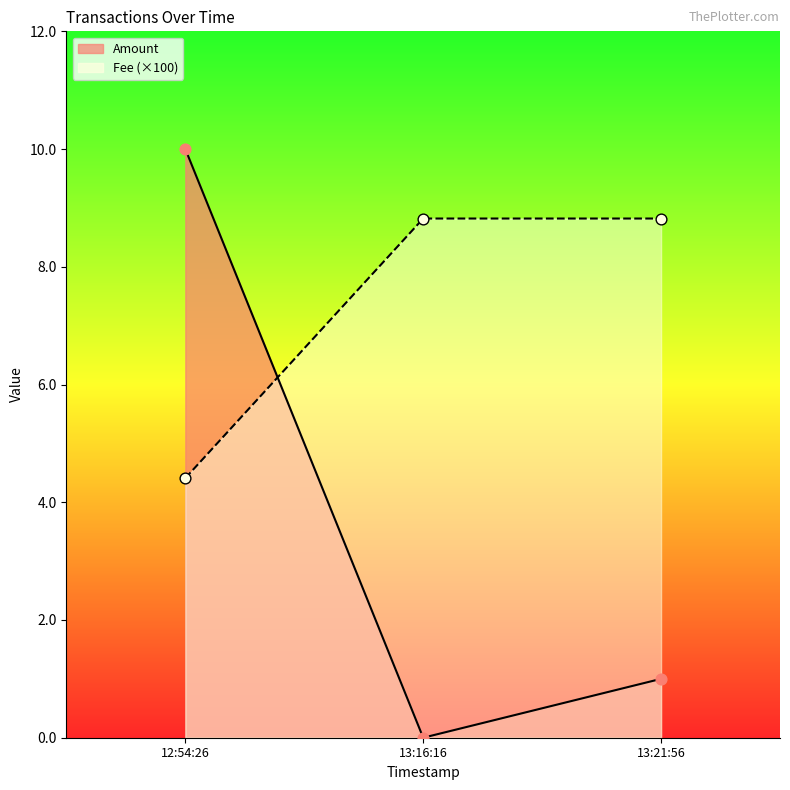

At which category is the sum across all series the highest?

12:54:26